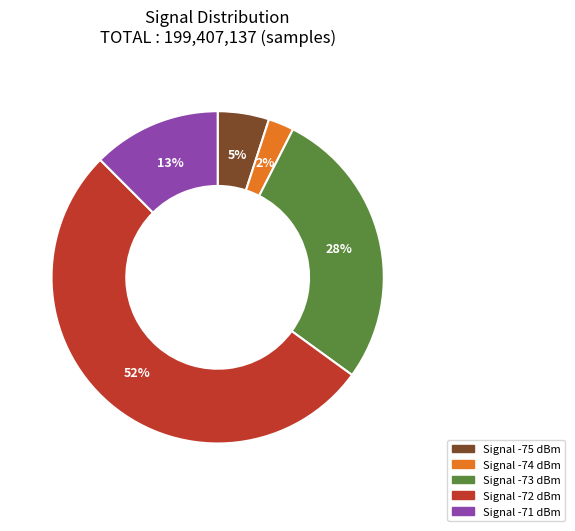

To the nearest percent, what is the average slice percentage?

20%